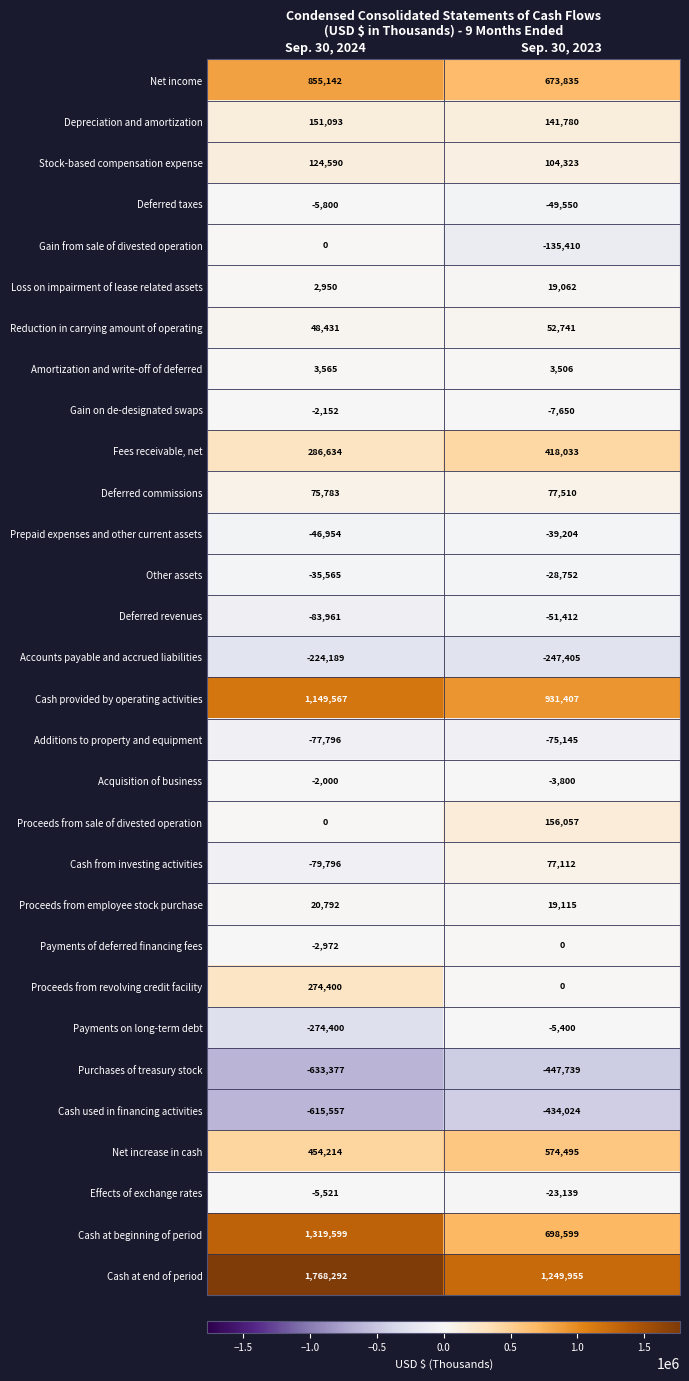

Between Sep. 30, 2024 and Sep. 30, 2023, which series saw the biggest shift?

Cash at beginning of period